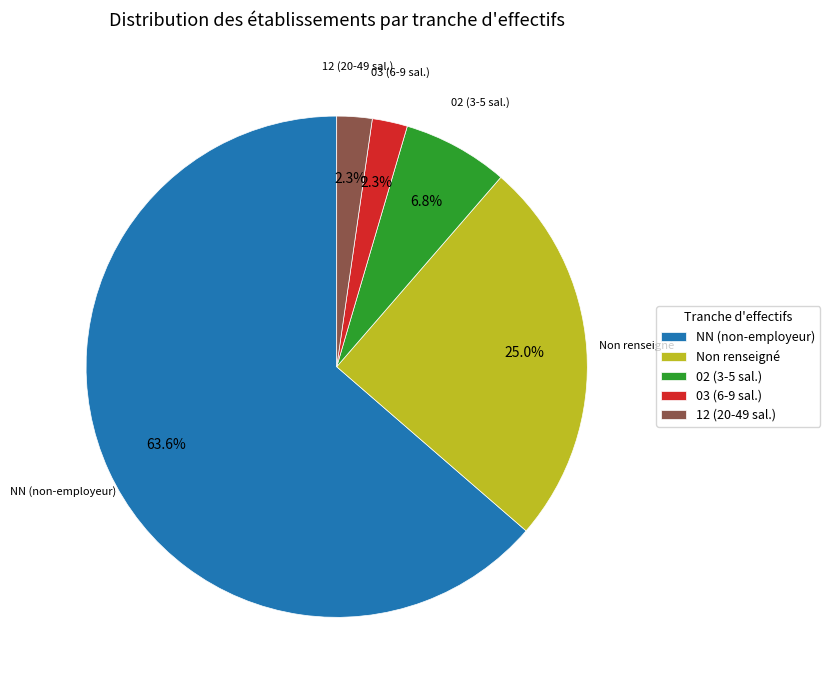

Between 12 (20-49 sal.) and 02 (3-5 sal.), which is larger?

02 (3-5 sal.)